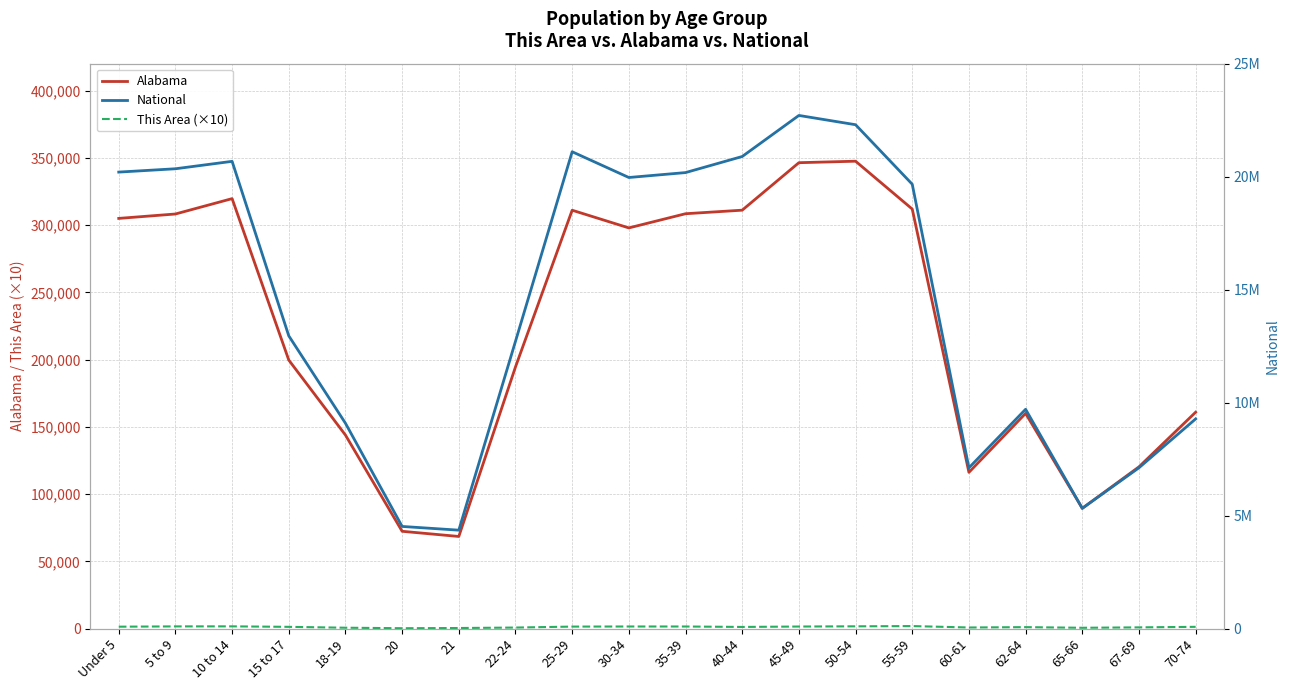

Reading left to right, transcribe all the data shown in this chart.

Alabama: Under 5=304957	5 to 9=308229	10 to 14=319655	15 to 17=199618	18-19=143853	20=72318	21=68473	22-24=194531	25-29=311034	30-34=297888	35-39=308430	40-44=311071	45-49=346369	50-54=347485	55-59=311906	60-61=116144	62-64=159983	65-66=89406	67-69=120231	70-74=160864
This Area (×10): Under 5=1390	5 to 9=1610	10 to 14=1640	15 to 17=1270	18-19=620	20=250	21=400	22-24=740	25-29=1460	30-34=1540	35-39=1530	40-44=1200	45-49=1510	50-54=1660	55-59=1850	60-61=790	62-64=1050	65-66=580	67-69=880	70-74=1280
National: Under 5=20201362	5 to 9=20348657	10 to 14=20677194	15 to 17=12954254	18-19=9086089	20=4519129	21=4354294	22-24=12712576	25-29=21101849	30-34=19962099	35-39=20179642	40-44=20890964	45-49=22708591	50-54=22298125	55-59=19664805	60-61=7113727	62-64=9704197	65-66=5319902	67-69=7115361	70-74=9278166